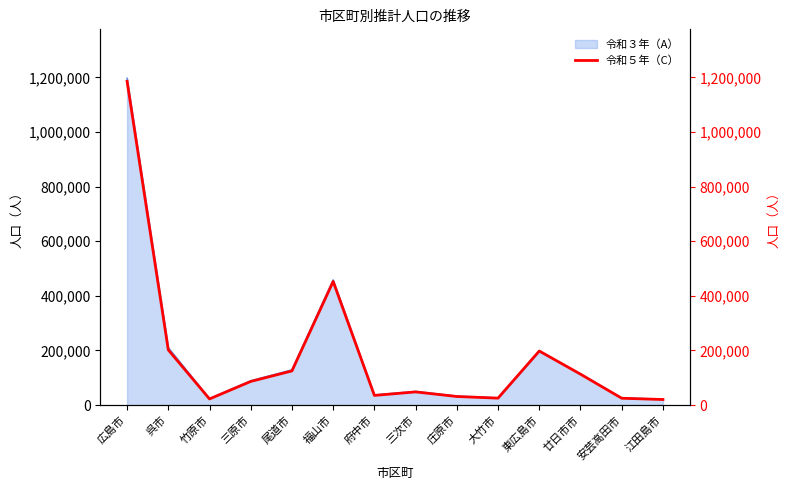

Which label corresponds to the largest value in the chart?

広島市